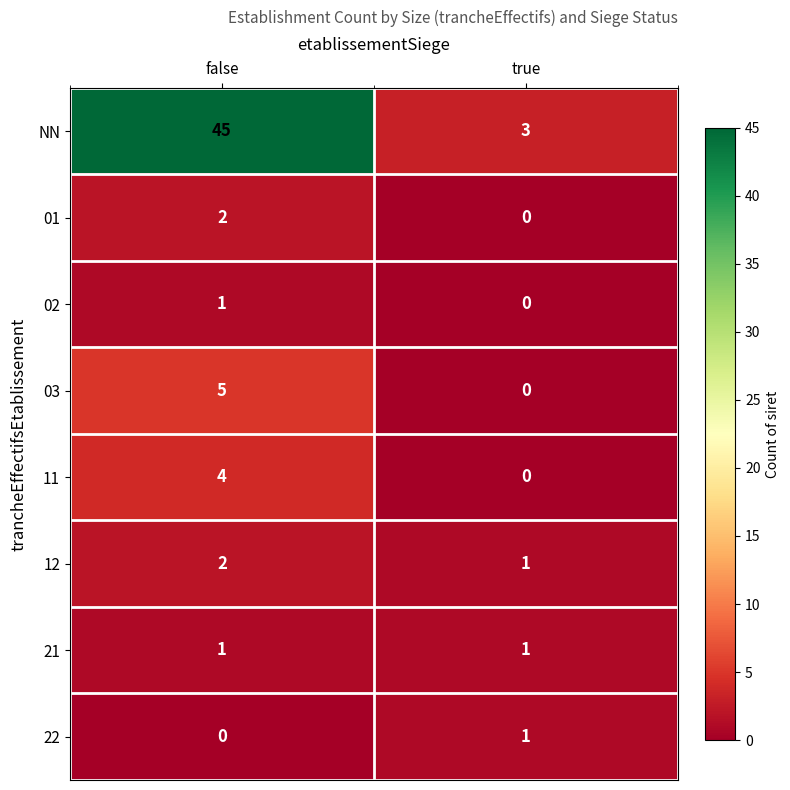

Reading left to right, extract all data points from this chart.

NN: false=45	true=3
01: false=2	true=0
02: false=1	true=0
03: false=5	true=0
11: false=4	true=0
12: false=2	true=1
21: false=1	true=1
22: false=0	true=1